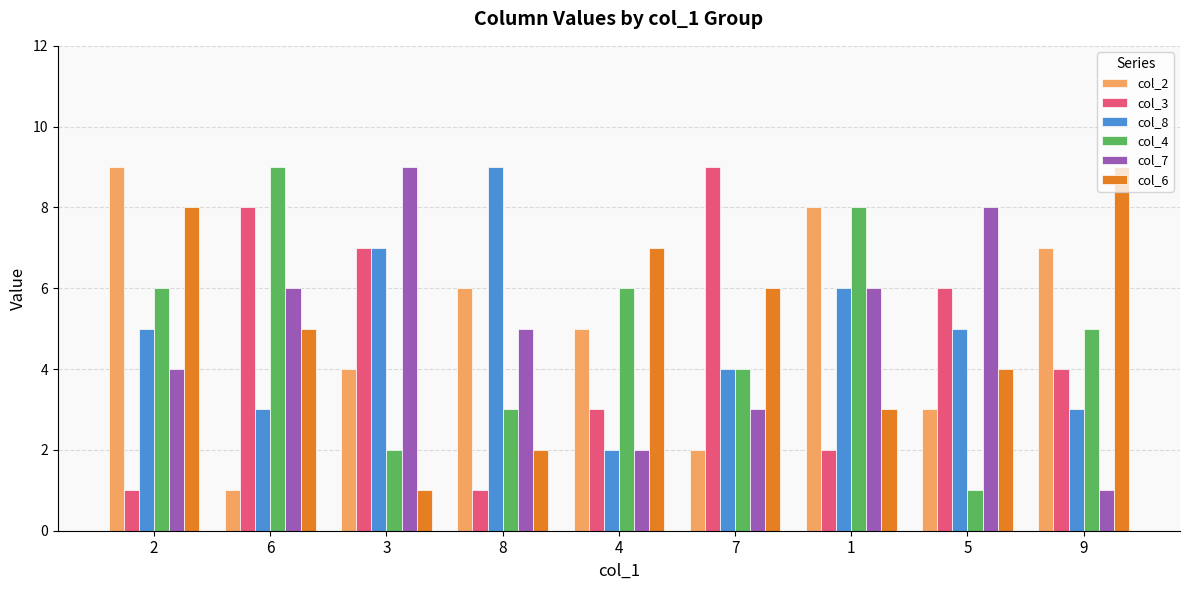

At which label does col_4 reach its minimum?

5